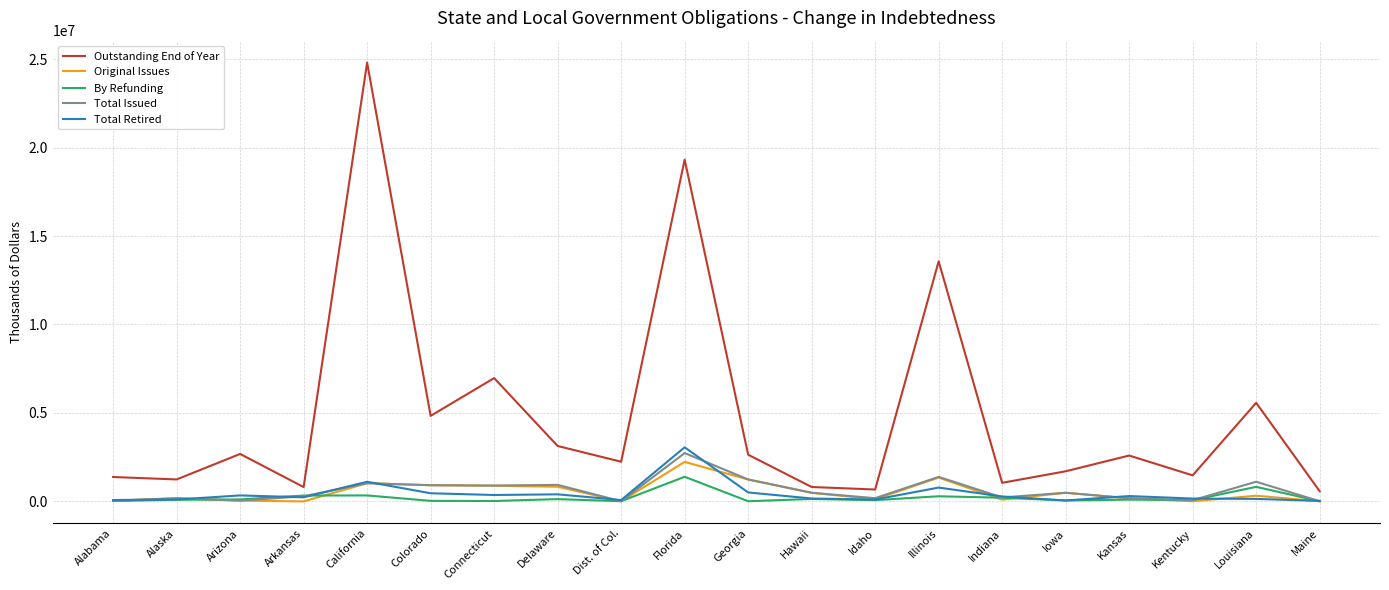

The Total Issued series shows 2723419 at Florida. True or false?

True